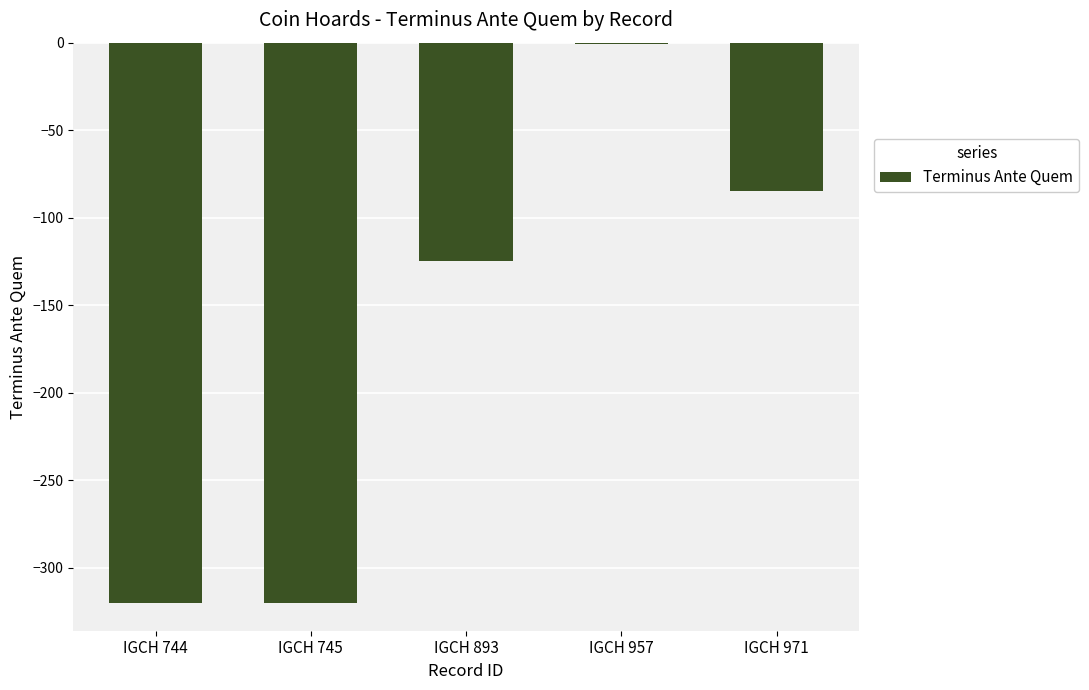

The value at IGCH 893 is -125. True or false?

True